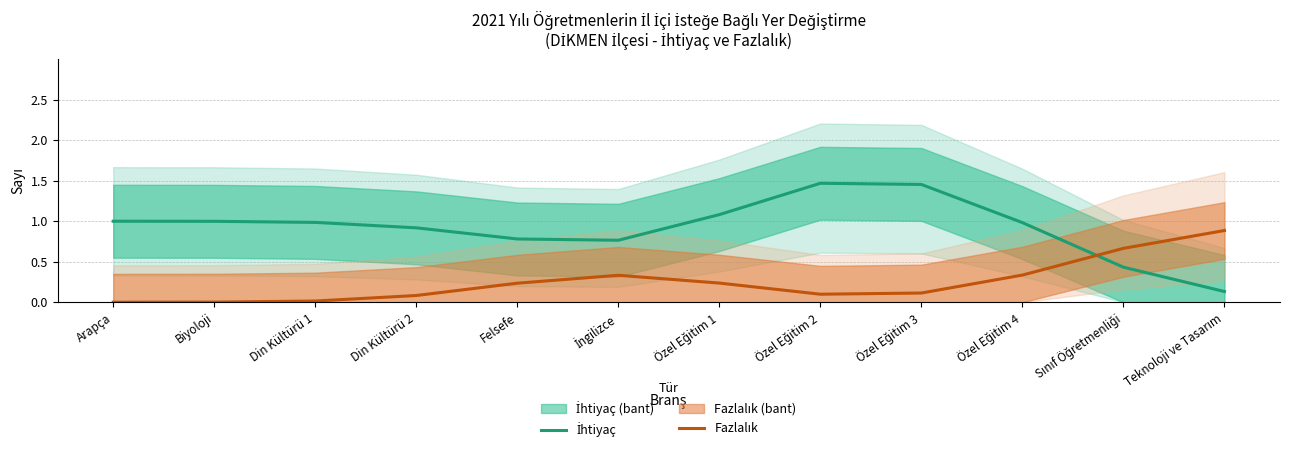

Which category has the highest value across all series?

Özel Eğitim 2